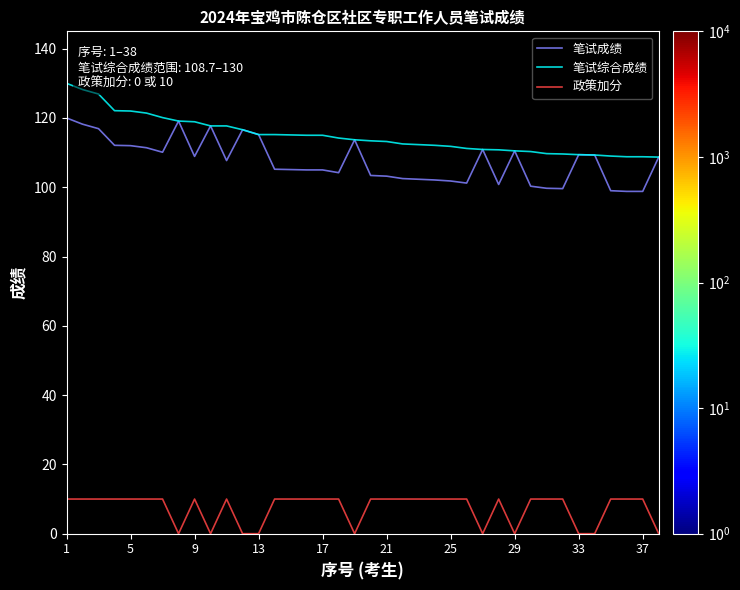

Rank the series by their maximum value, from lowest to highest.

政策加分, 笔试成绩, 笔试综合成绩